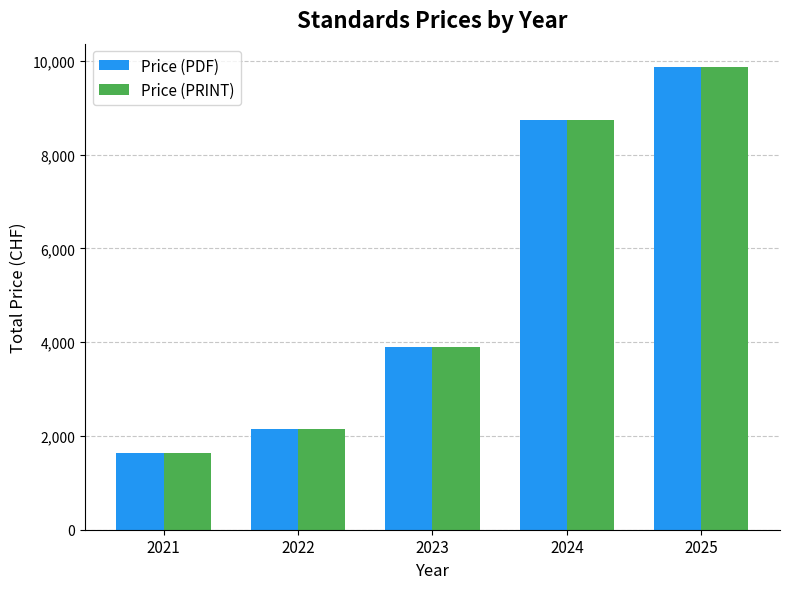

What is the smallest value displayed?

1637